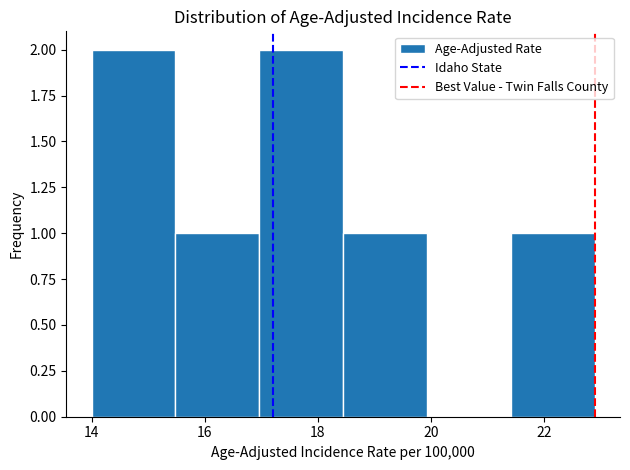

Reading left to right, transcribe this chart: for each bar, give the range it covers on the x-axis and its height. Neither the bar edges nor the heights are printed on the chart, so give them approximately, as read against the axes.

14.0 to 15.4: 2
15.4 to 17.0: 1
17.0 to 18.4: 2
18.4 to 20.0: 1
20.0 to 21.4: 0
21.4 to 23.0: 1